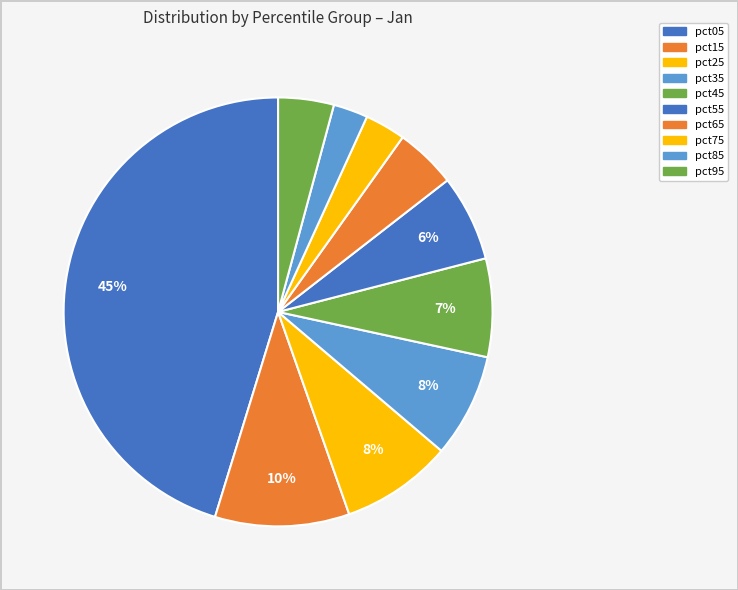

How many segments does this pie chart have?

10